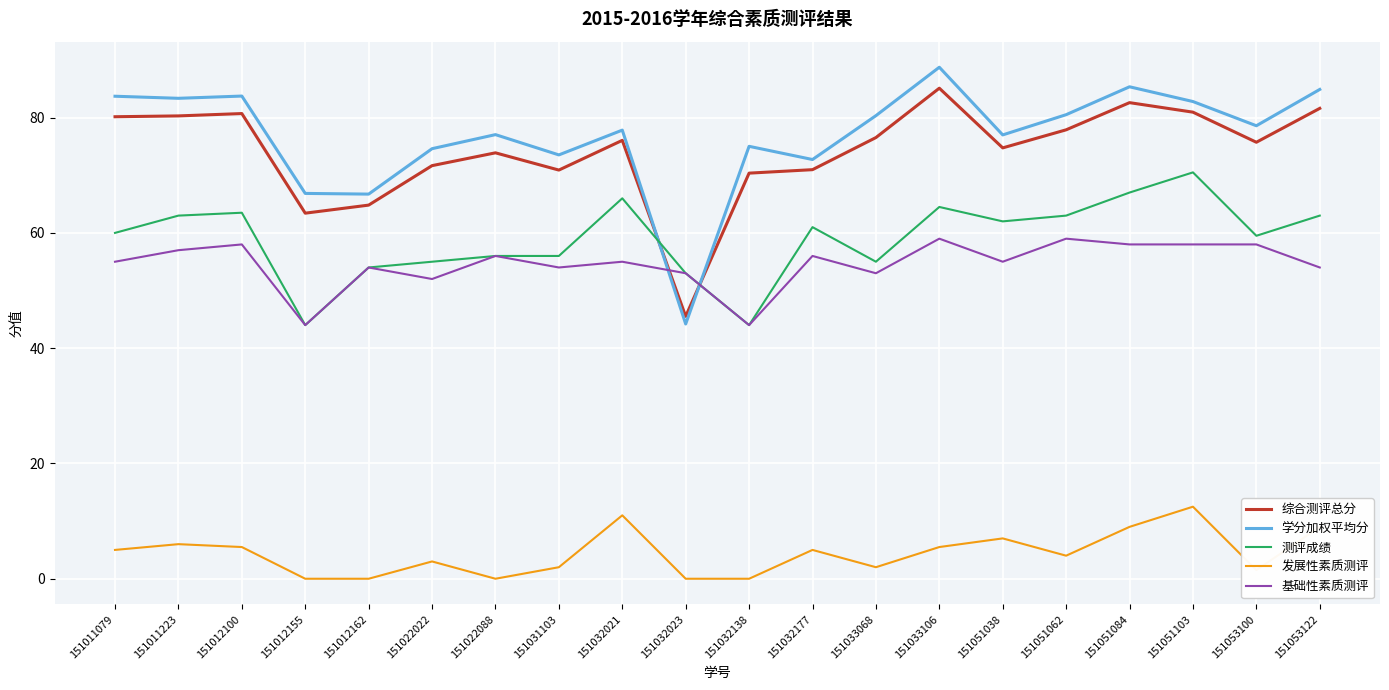

What is the maximum value for 发展性素质测评?

12.5